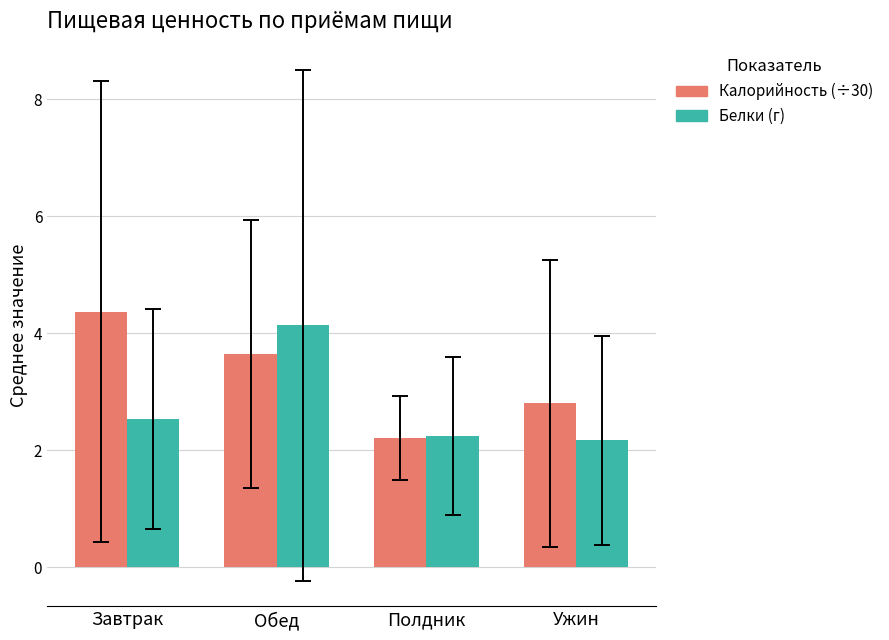

Which series has the widest spread of values?

Калорийность (÷30)